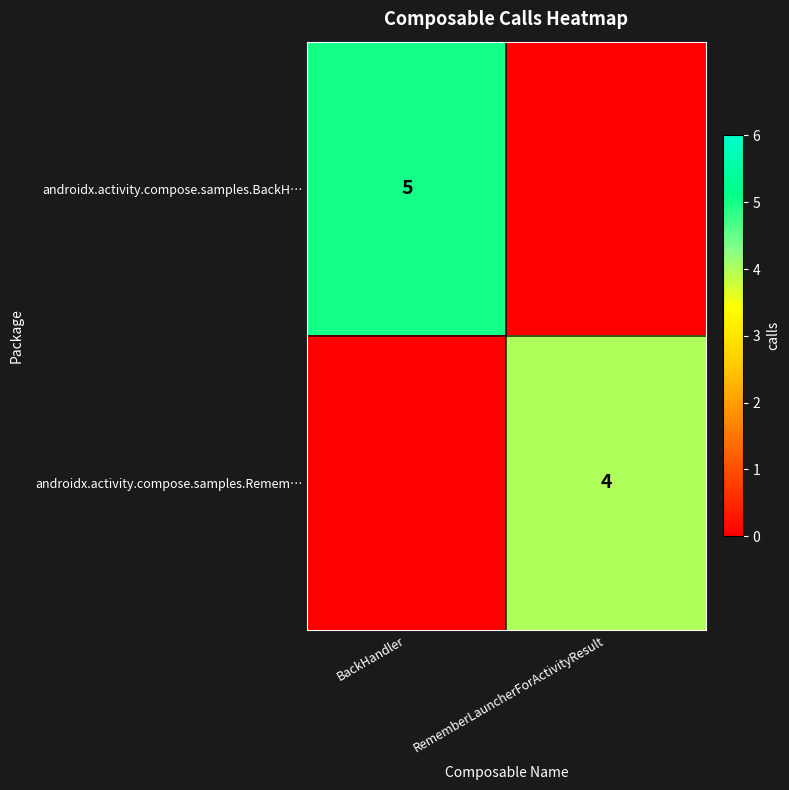

Which category has the highest value across all series?

BackHandler